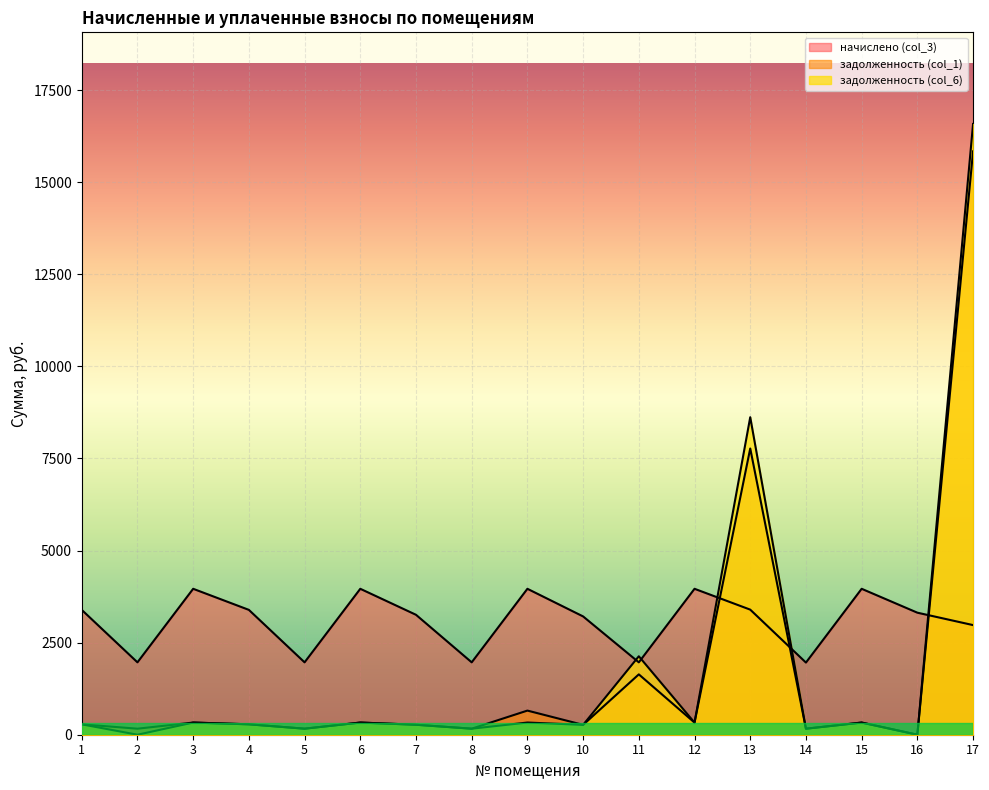

How many values in задолженность (col_6) are above zero?

15